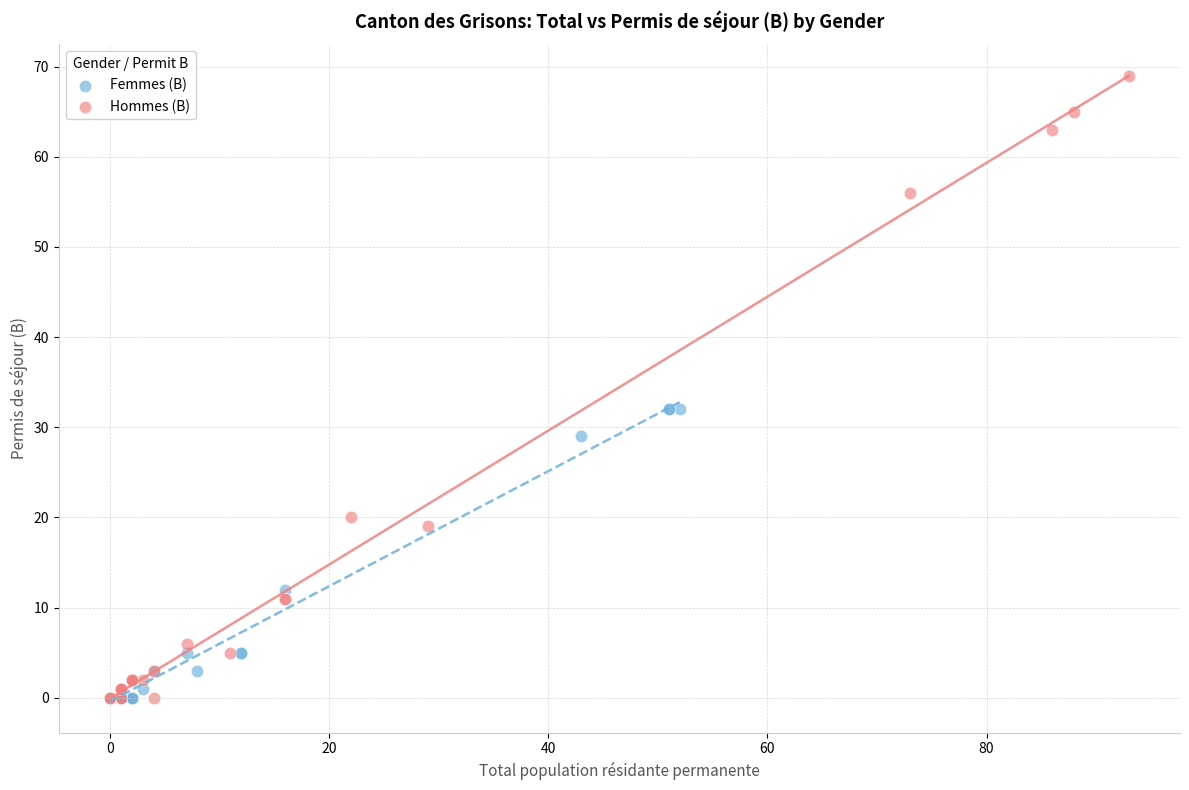

Which series contains the highest Y value?

Hommes (B)